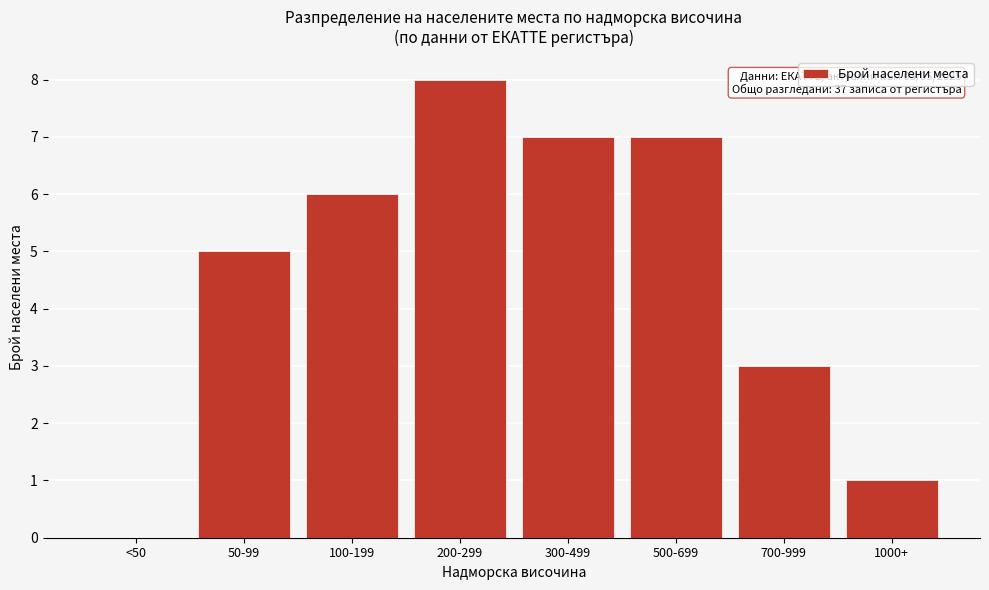

Reading left to right, list all the values displayed in this chart.

<50=0	50-99=5	100-199=6	200-299=8	300-499=7	500-699=7	700-999=3	1000+=1